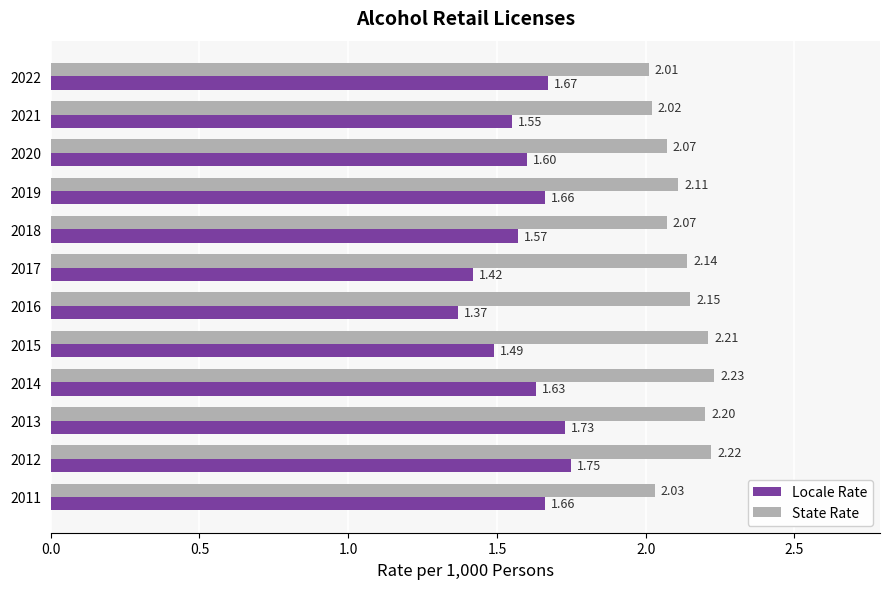

Rank the series by their maximum value, from lowest to highest.

Locale Rate, State Rate